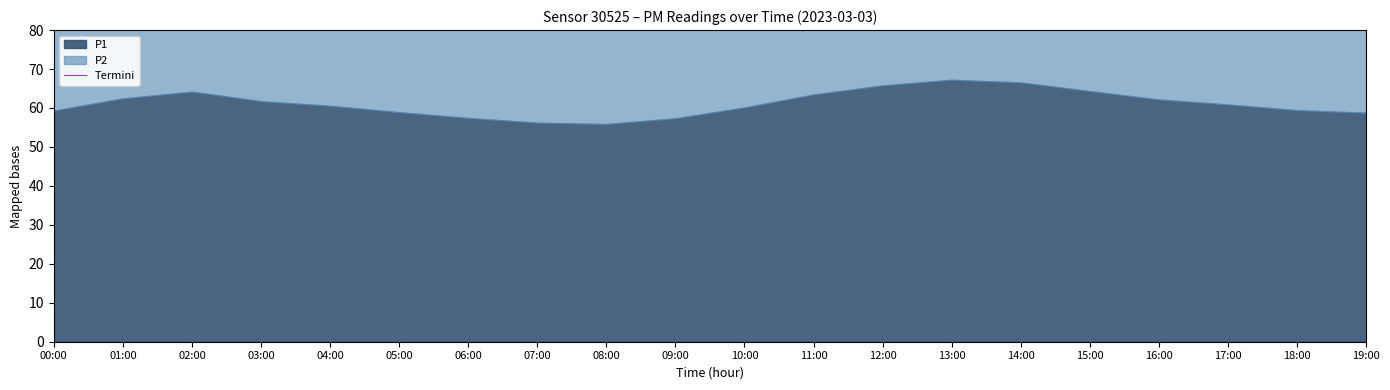

How many points are lower than both their immediate neighbors (excluding endpoints)?

1